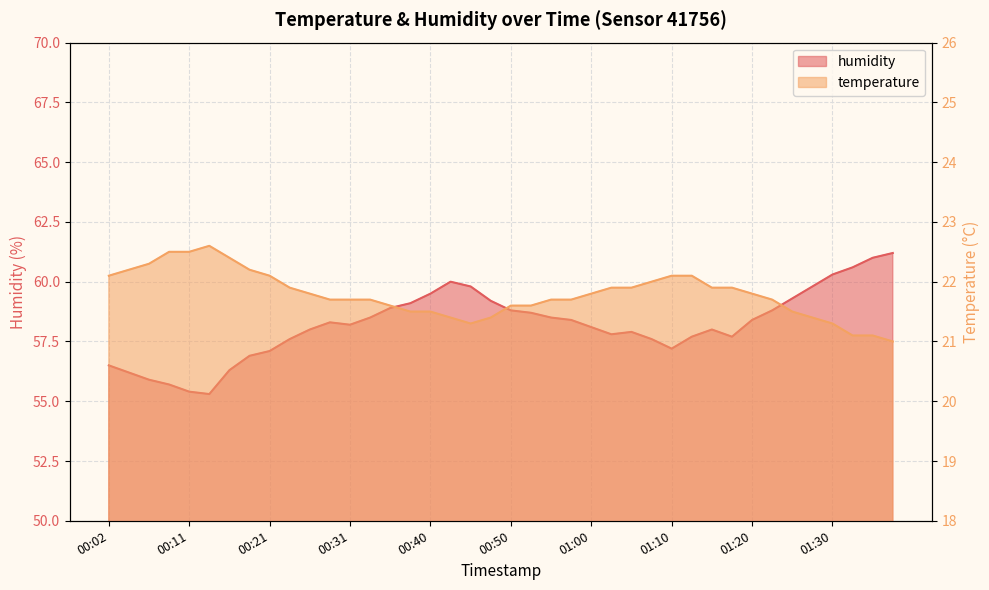

What is the difference between the maximum and minimum values in the temperature series?

1.6